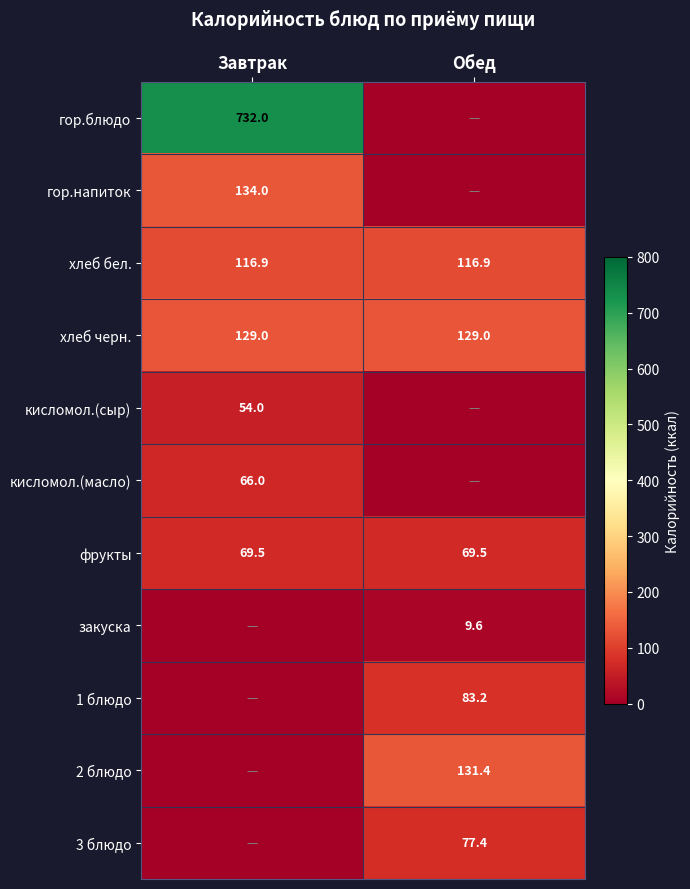

What value does the хлеб бел. series have at Обед?

116.9